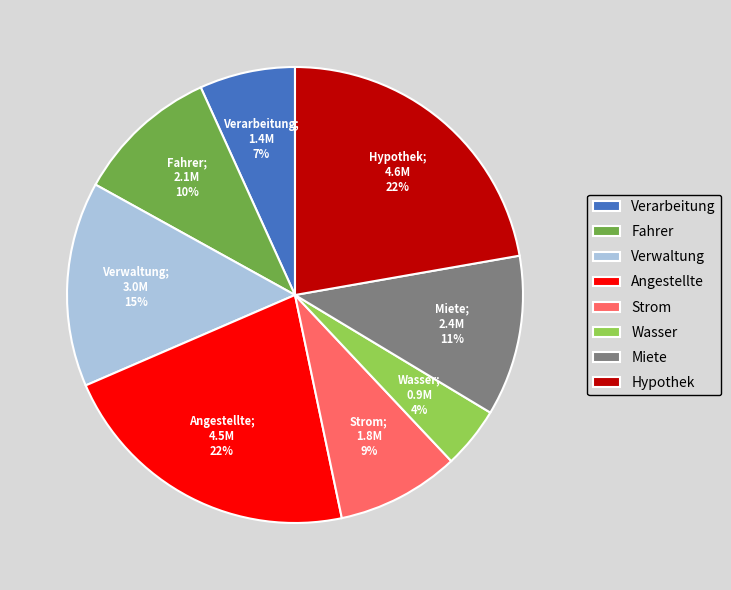

Is it true that Hypothek is 36% of the pie?

False